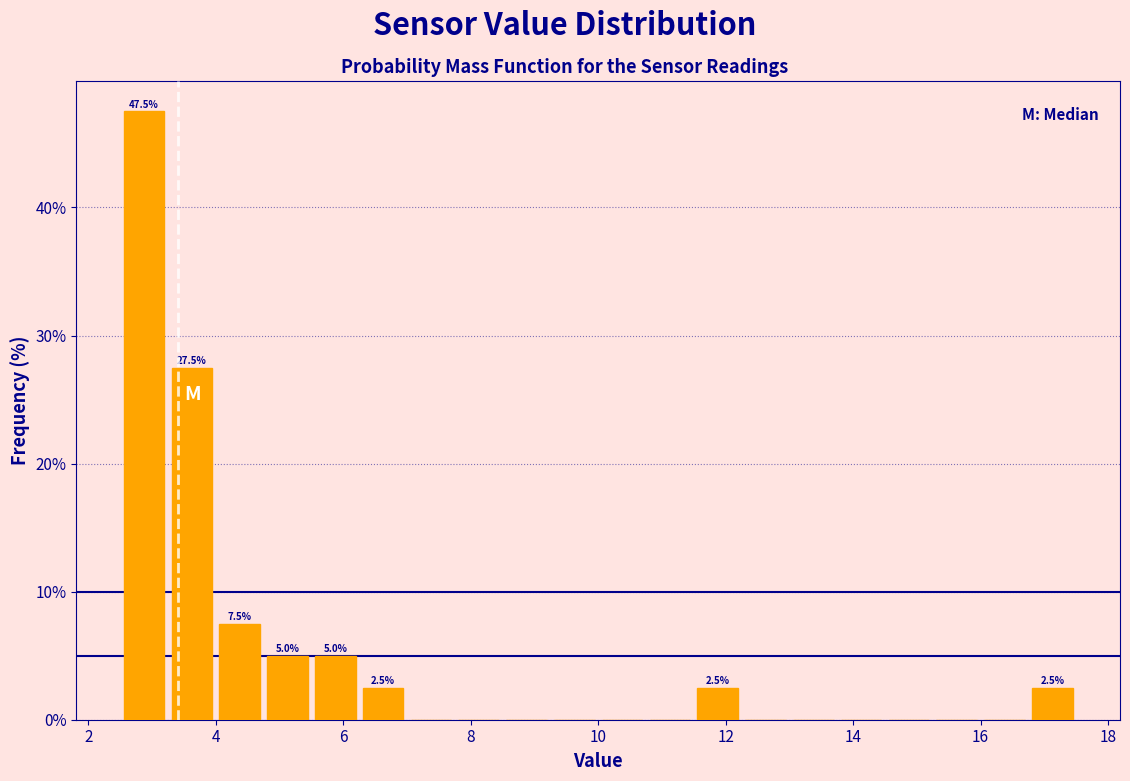

Around what value on the x-axis is the tallest bar? Give the approximate position of its centre, as read against the axis.

2.8